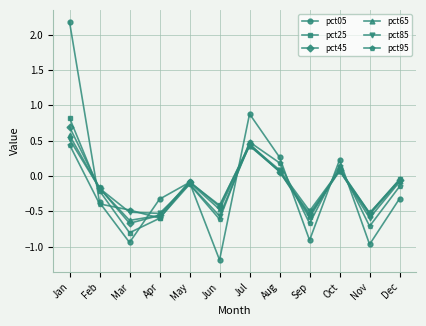

At which label does pct65 first exceed 0?

Jan